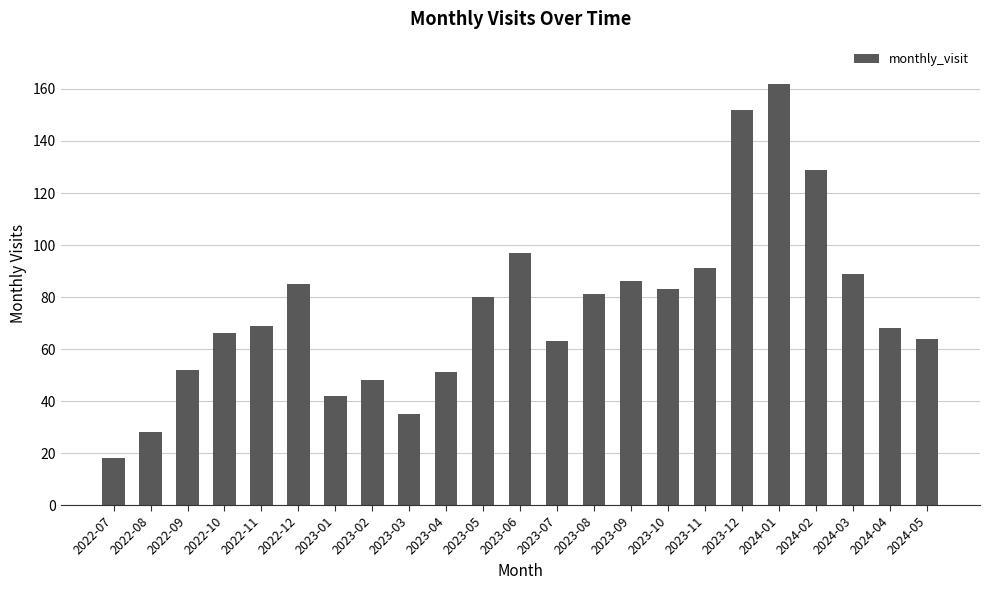

How many values are below 69?

11